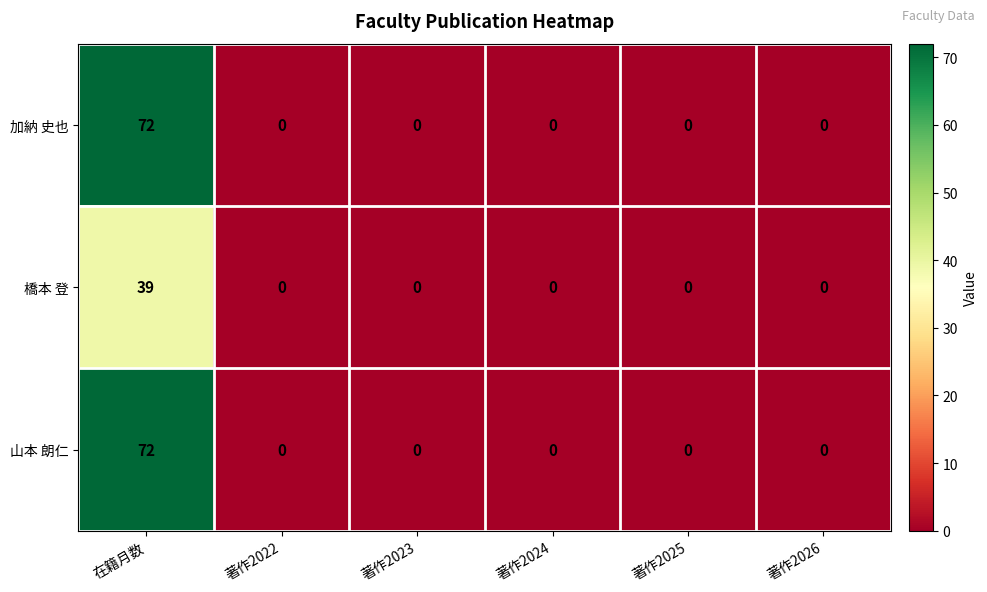

Count the number of data series in this chart.

3